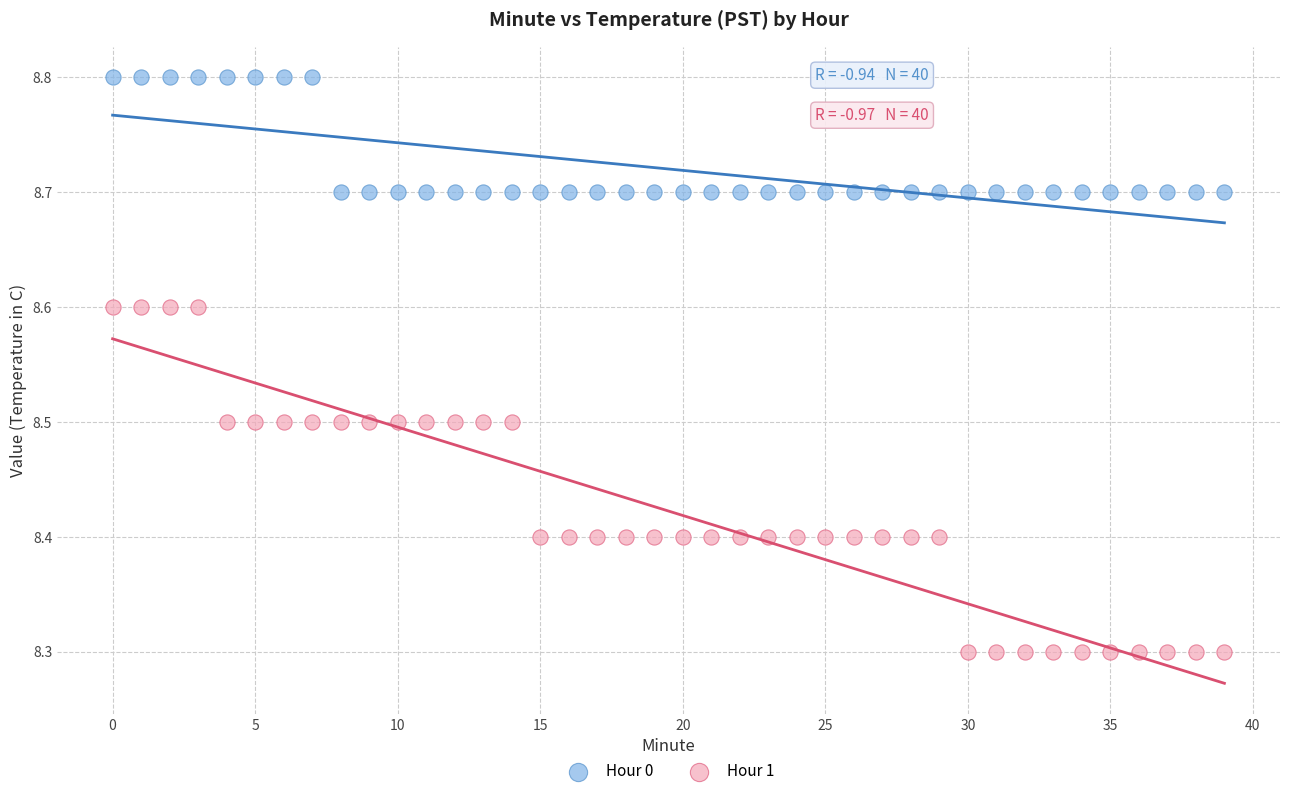

Across all data points, what is the range of Y values (max minus min)?

0.5